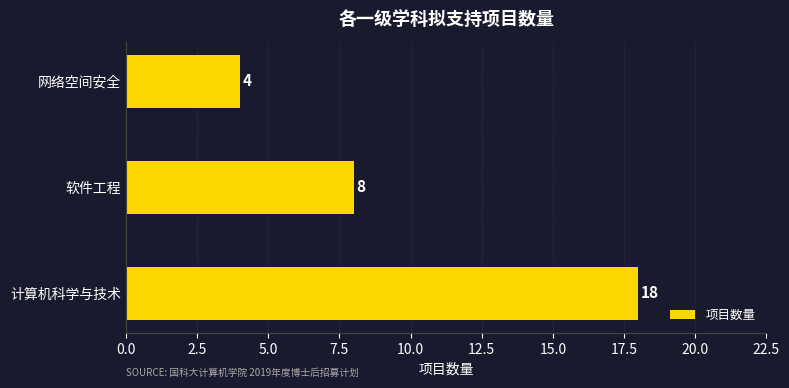

Reading bottom to top, what are all the values shown in this chart?

18	8	4